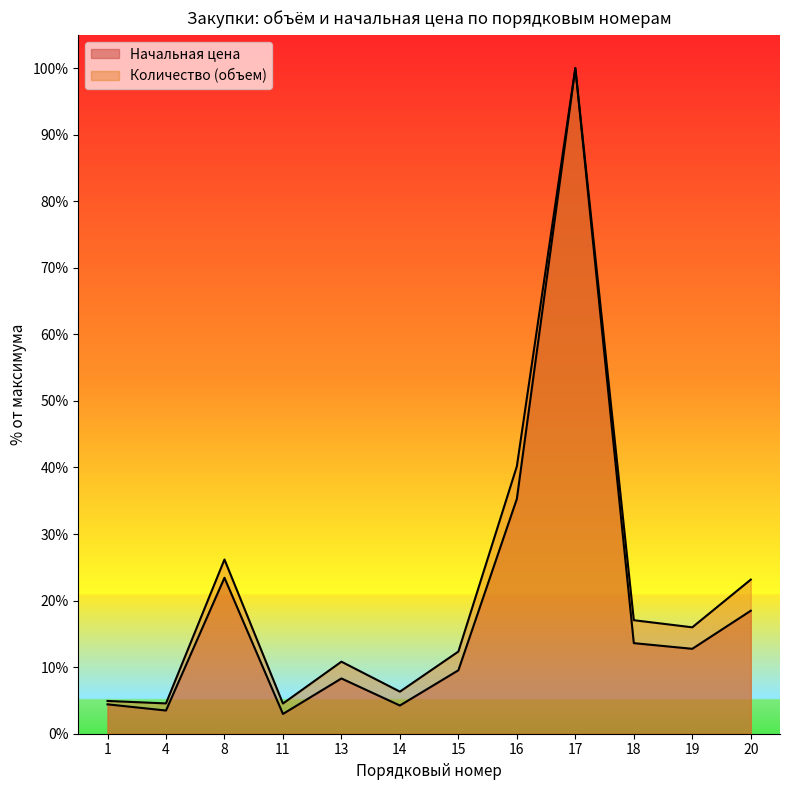

Reading right to left, what are all the values shown in this chart?

Количество (объем): 23.2	16.0	17.1	100.0	40.2	12.3	6.3	10.8	4.5	26.2	4.6	4.9
Начальная цена: 18.5	12.8	13.6	100.0	35.3	9.5	4.2	8.3	3.0	23.4	3.5	4.4